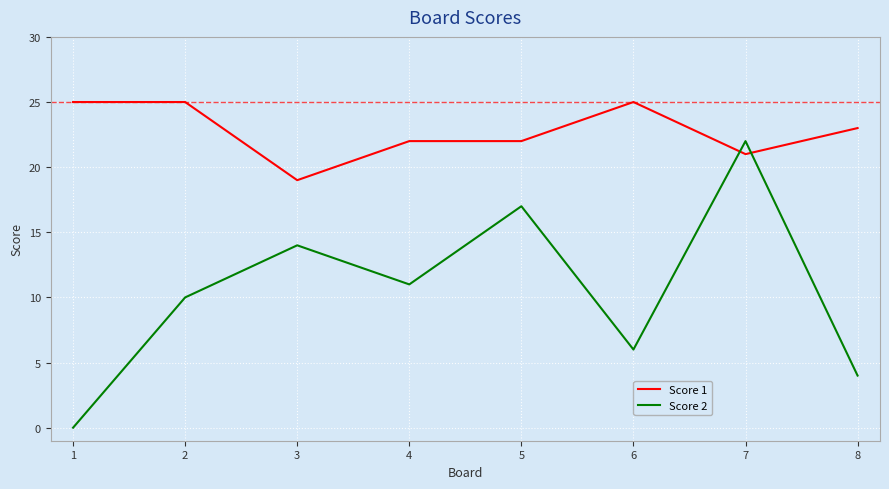

True or false: Score 2 has a value of 2 at 2.

False